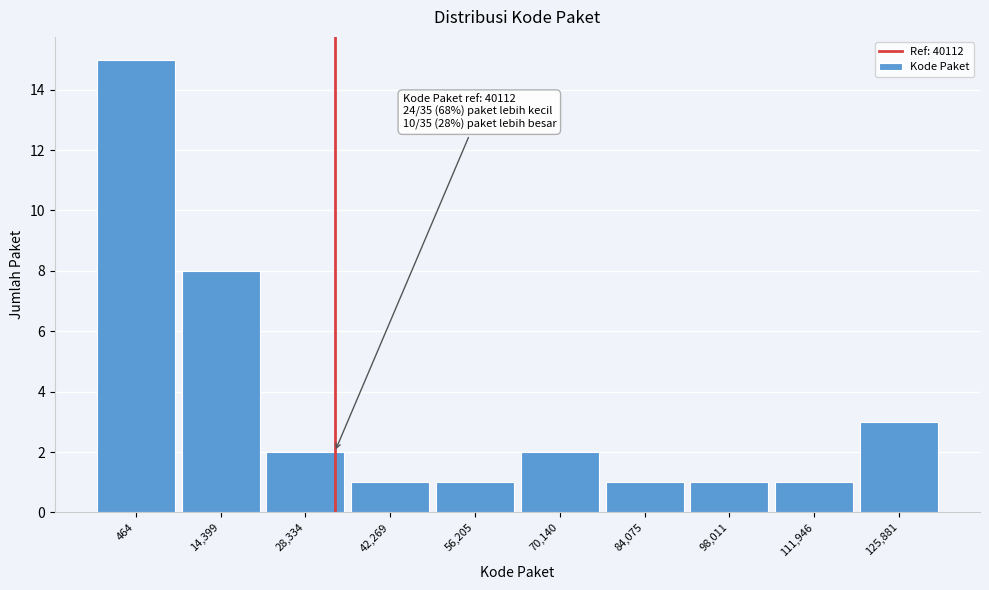

Reading left to right, what are all the values shown in this chart?

464=15	14,399=8	28,334=2	42,269=1	56,205=1	70,140=2	84,075=1	98,011=1	111,946=1	125,881=3